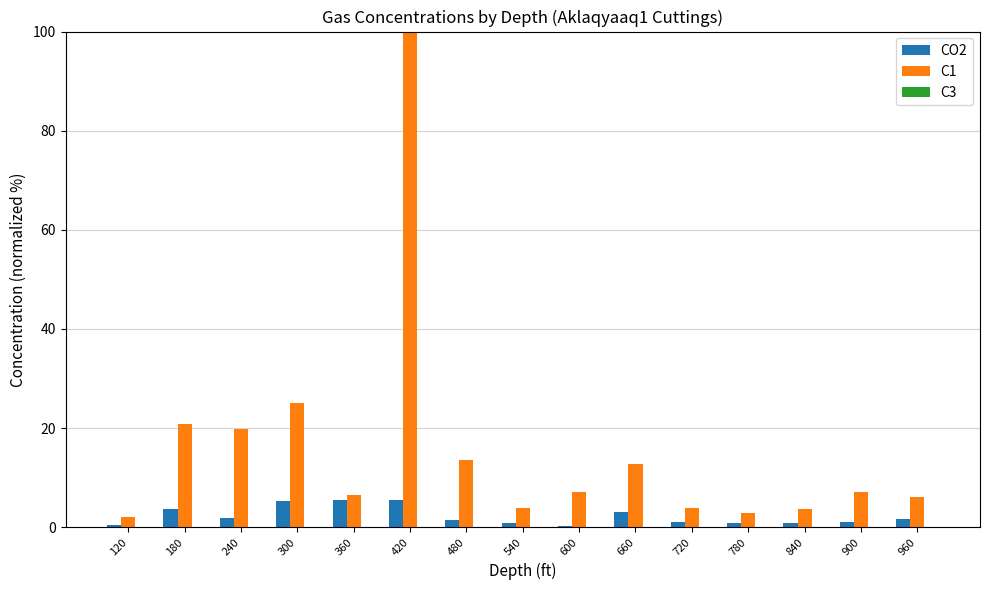

What is the average value of the C1 series?

15.7